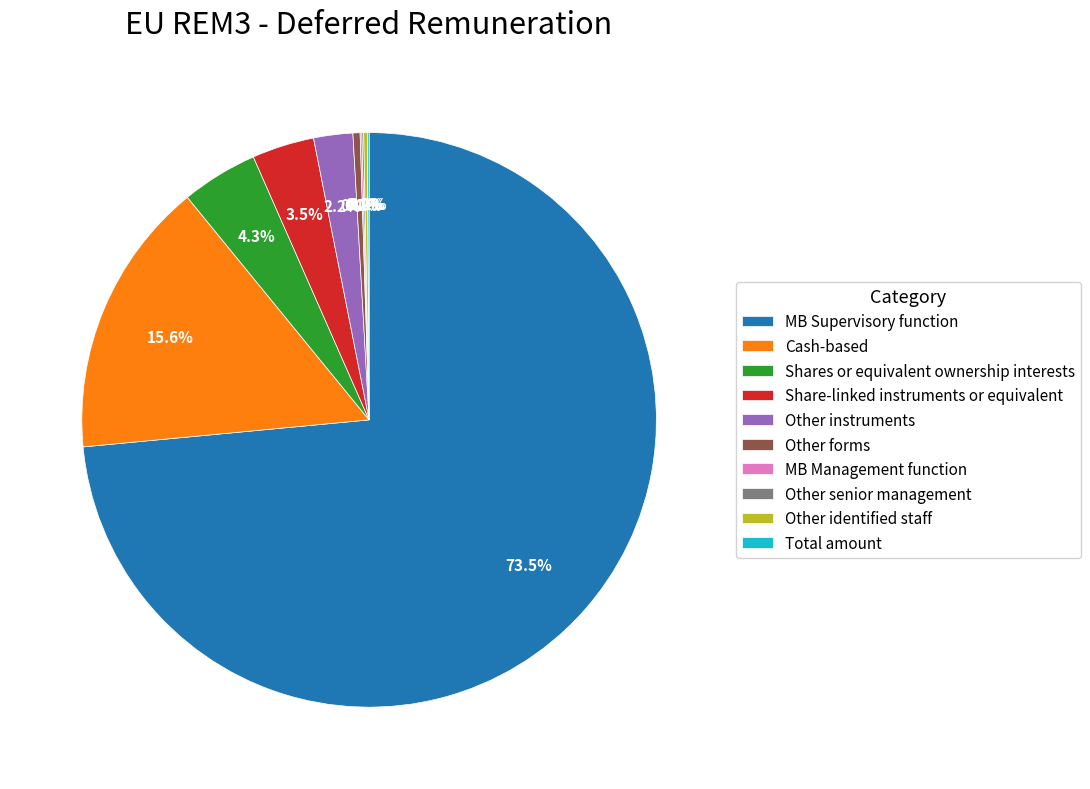

What is the total percentage of Other forms and MB Supervisory function?

73.9%